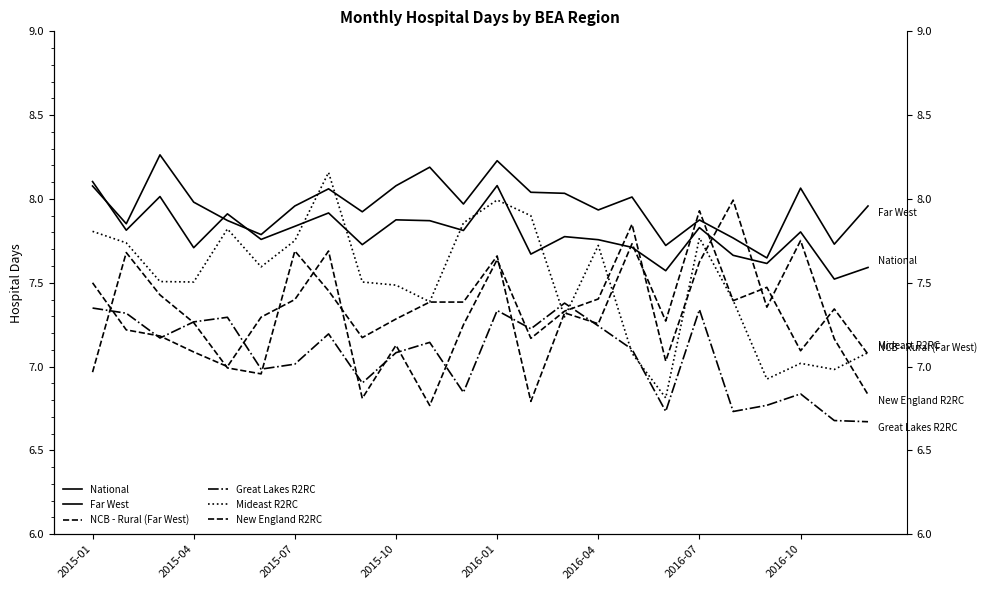

How many lines are shown in the chart?

6